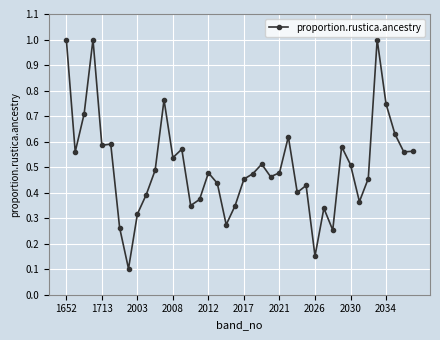

True or false: the data has more than 0 interior local peaks.

True